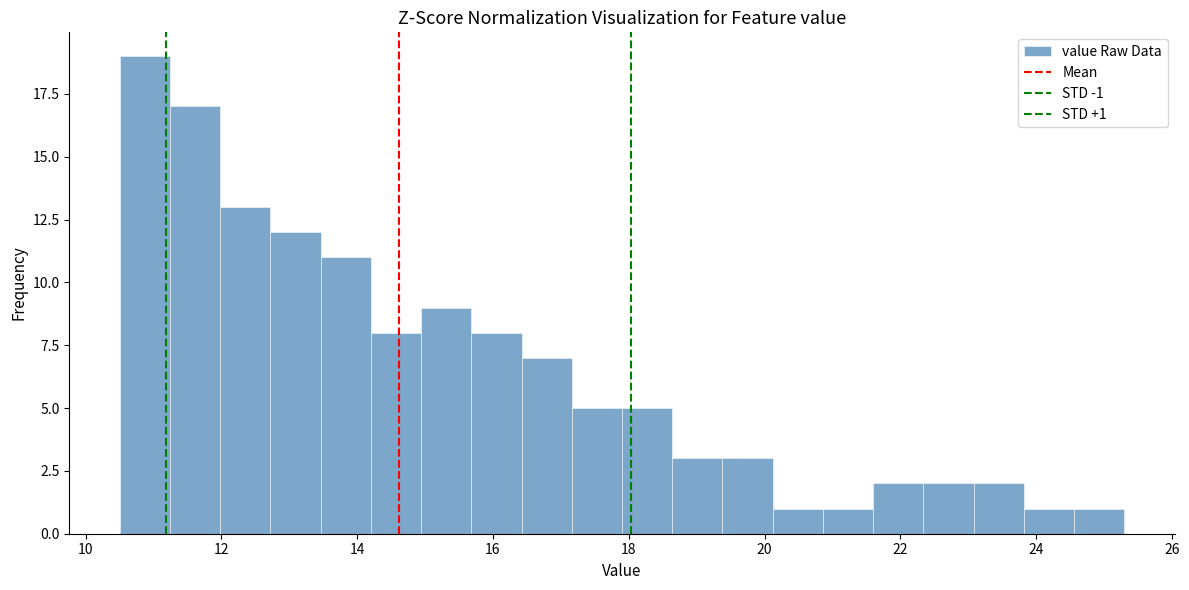

Read against the x-axis, roughly where is the centre of the tallest bar?

10.8